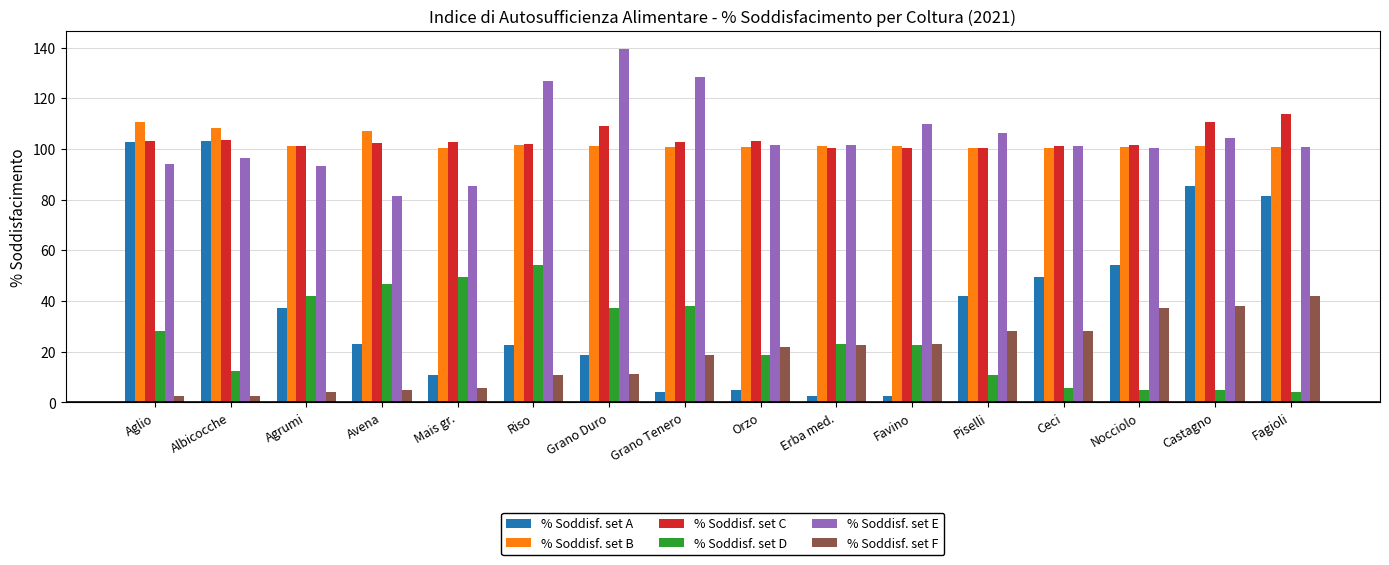

What is the difference between the highest and lowest values at Piselli?

95.2